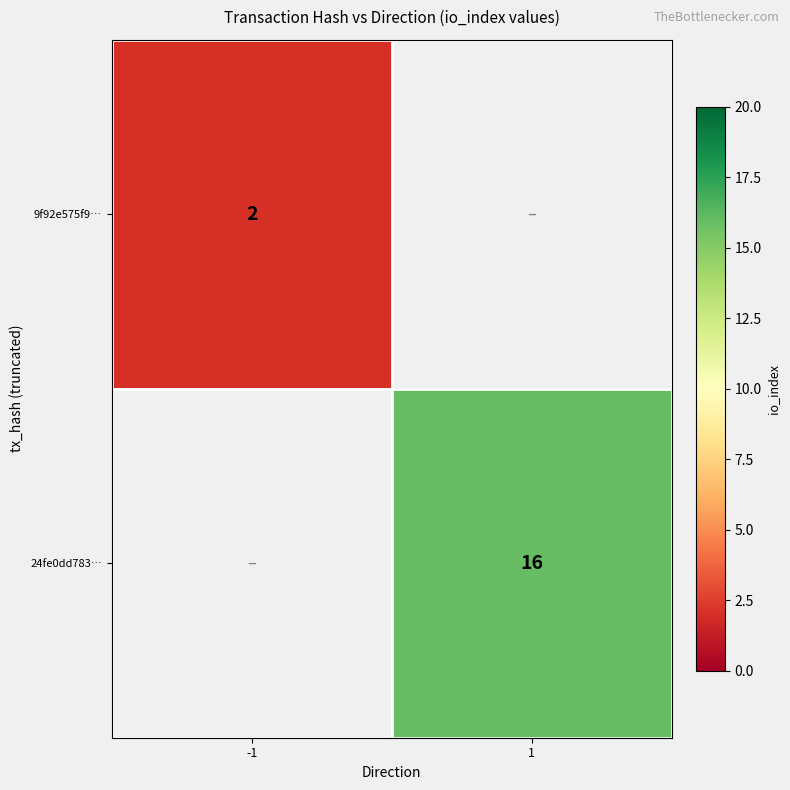

Which label corresponds to the smallest value in the chart?

-1